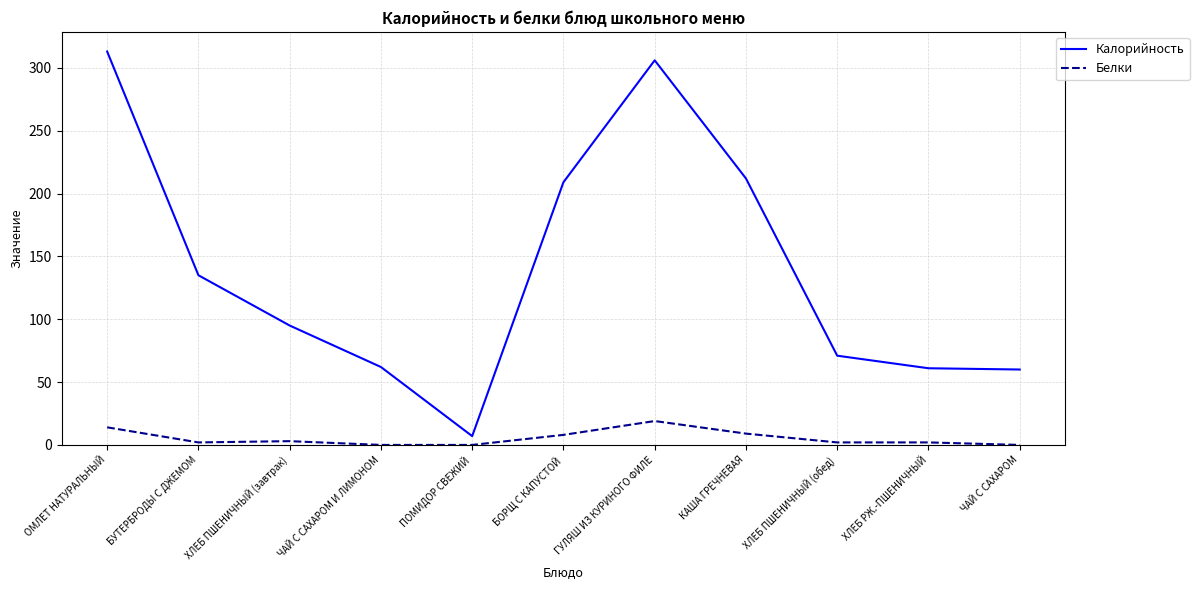

At БУТЕРБРОДЫ С ДЖЕМОМ, list the series in order from largest to smallest.

Калорийность, Белки